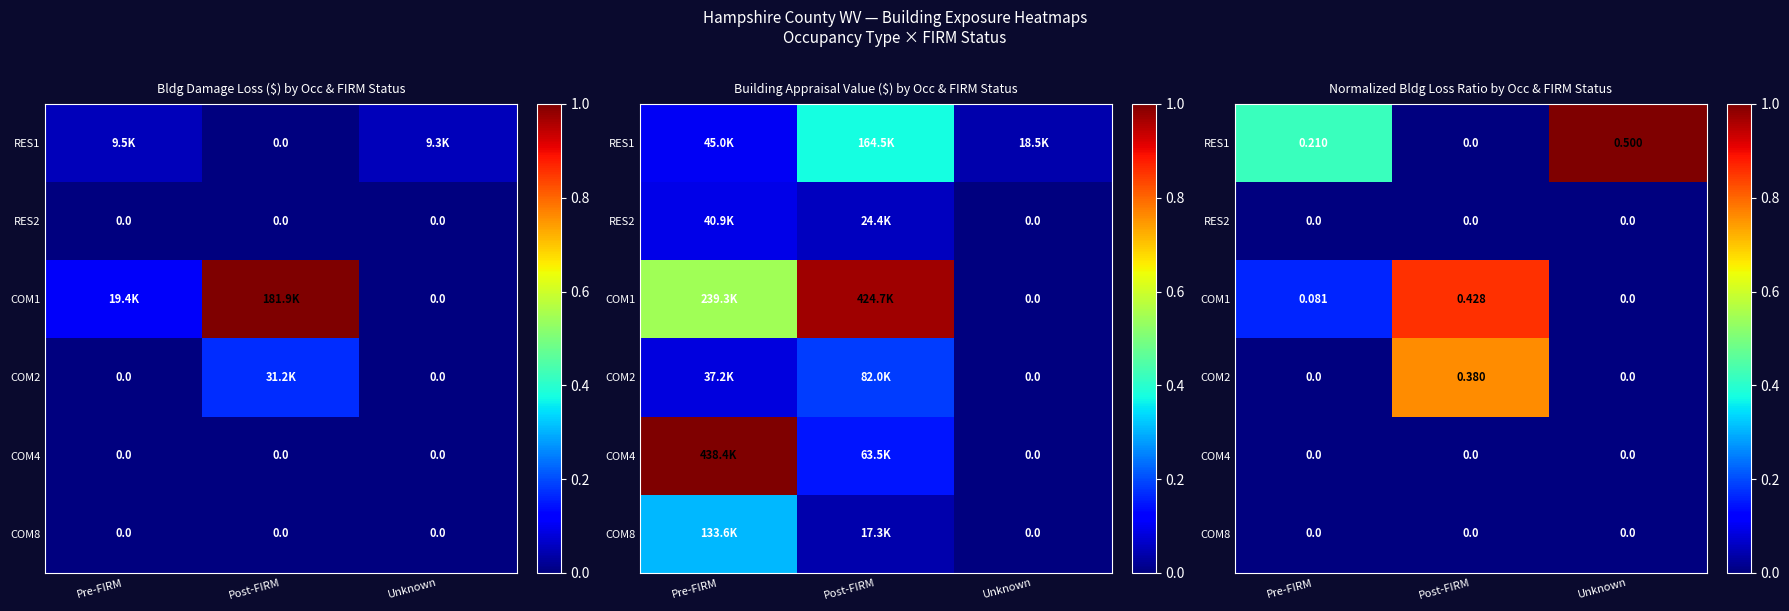

At how many categories does at least one series exceed 0?

3